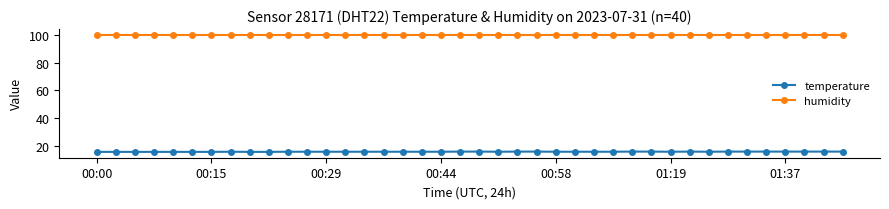

List the series in order of their overall mean, lowest first.

temperature, humidity